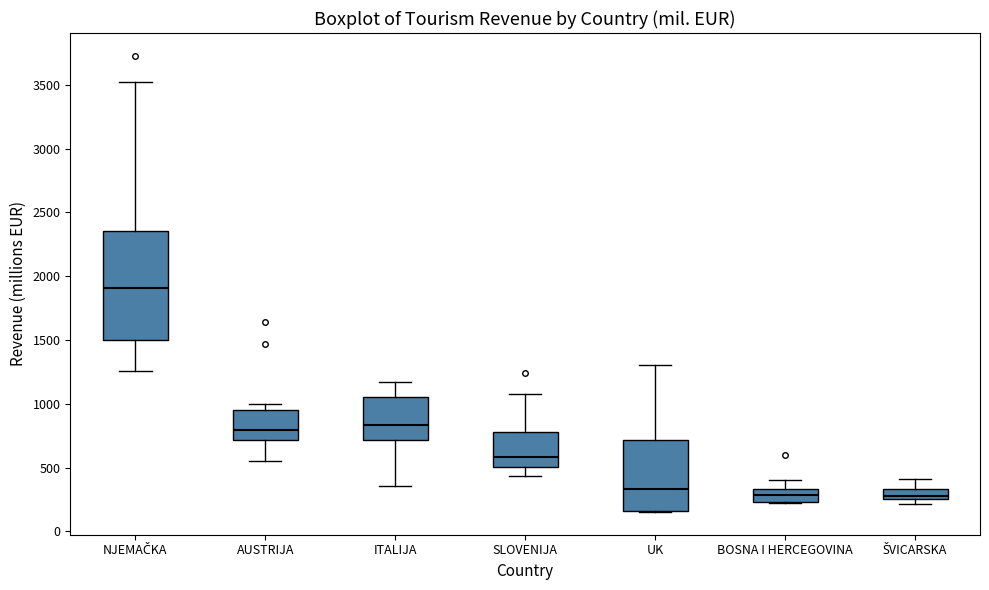

Where does the median line of the box for UK sit on the y-axis? The values are not printed on the chart, so give them approximately, as read against the axis.

350